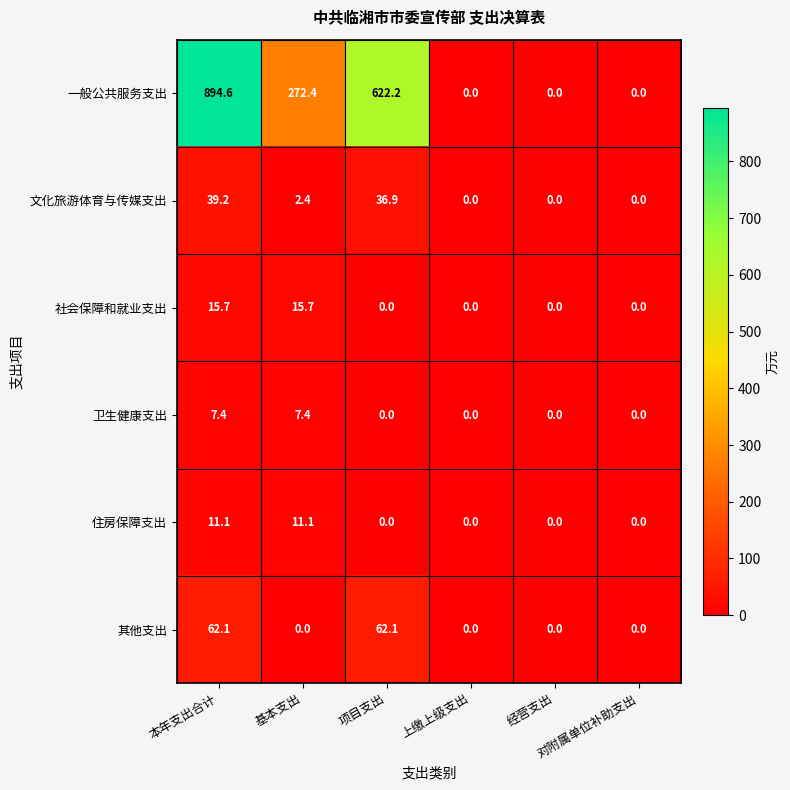

Which series has the largest range (max minus min)?

一般公共服务支出